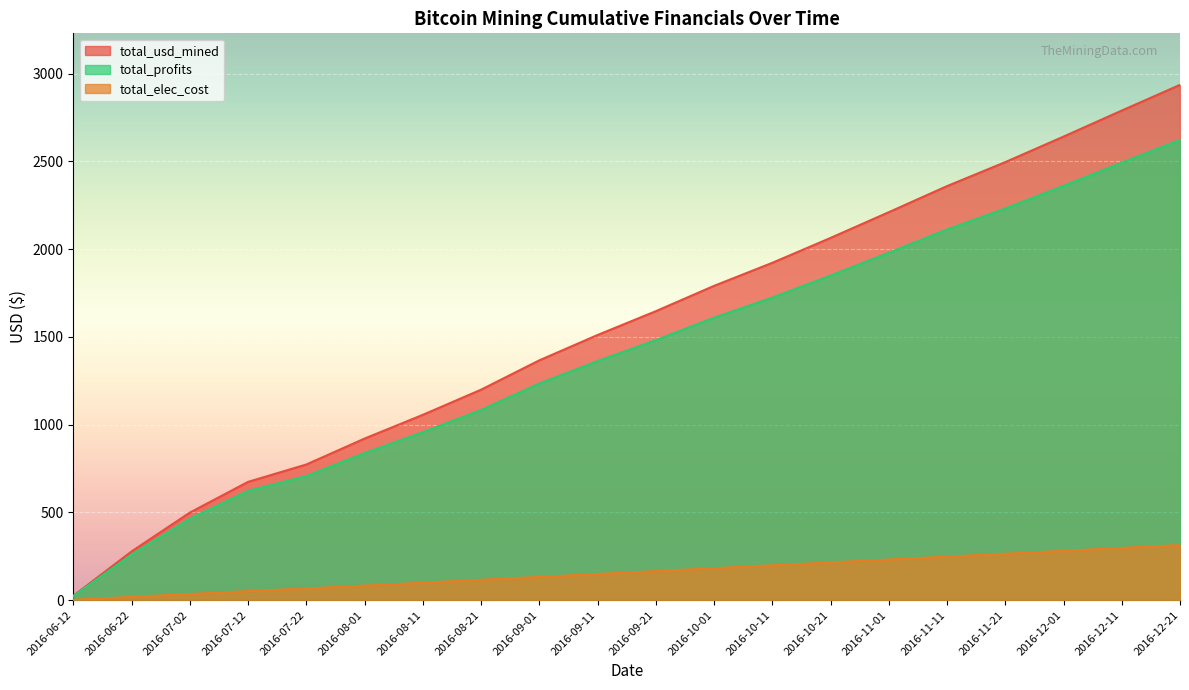

List the labels in order of total_elec_cost value, largest first.

2016-12-21, 2016-12-11, 2016-12-01, 2016-11-21, 2016-11-11, 2016-11-01, 2016-10-21, 2016-10-11, 2016-10-01, 2016-09-21, 2016-09-11, 2016-09-01, 2016-08-21, 2016-08-11, 2016-08-01, 2016-07-22, 2016-07-12, 2016-07-02, 2016-06-22, 2016-06-12